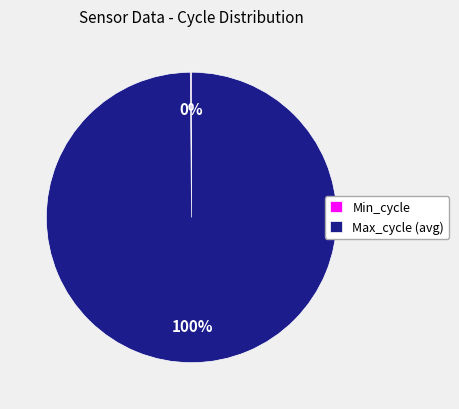

To the nearest percent, what is the difference between the largest and smallest slice percentages?

100%